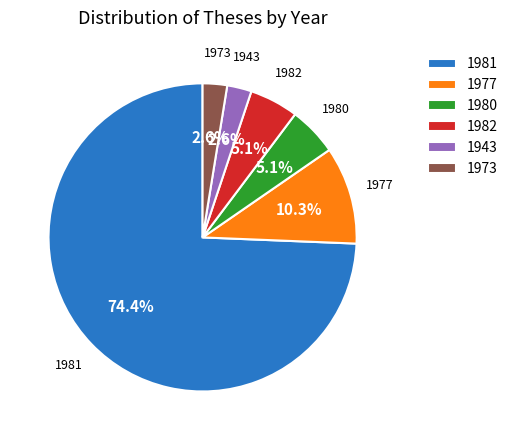

What is the majority slice?

1981